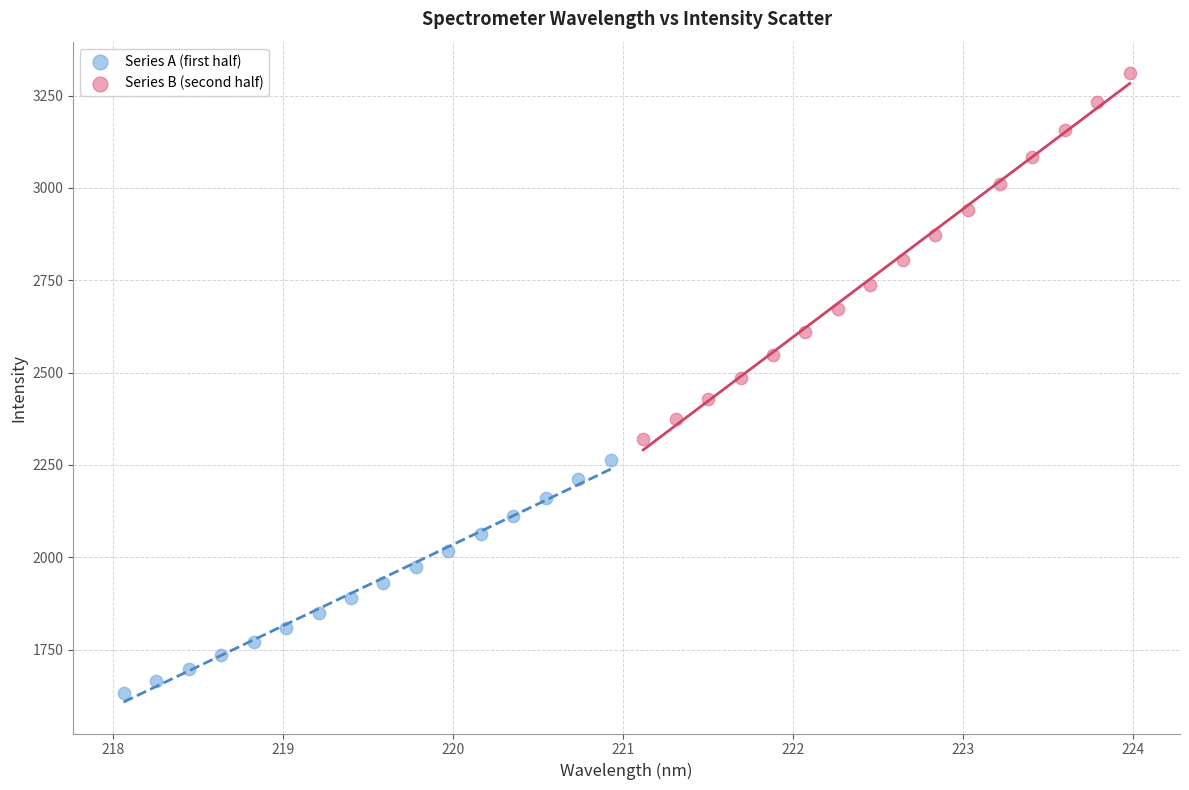

Which series reaches the maximum Y coordinate?

Series B (second half)